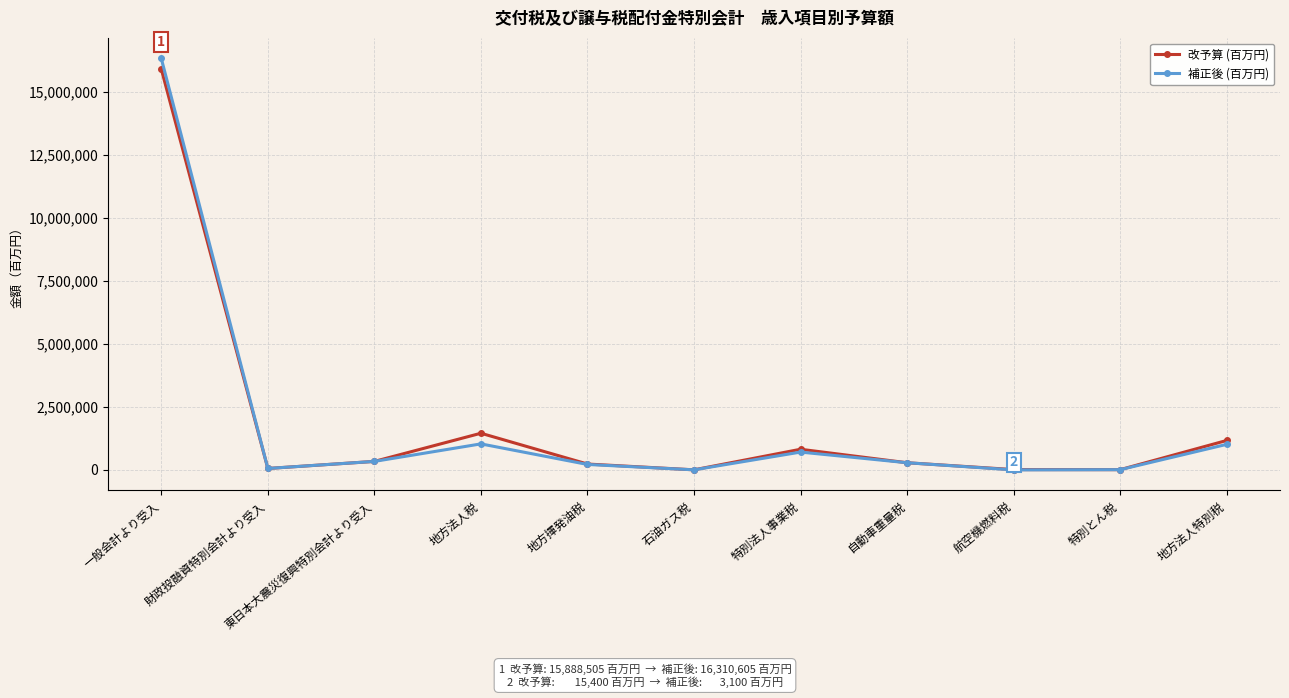

How many data points does each series have?

11